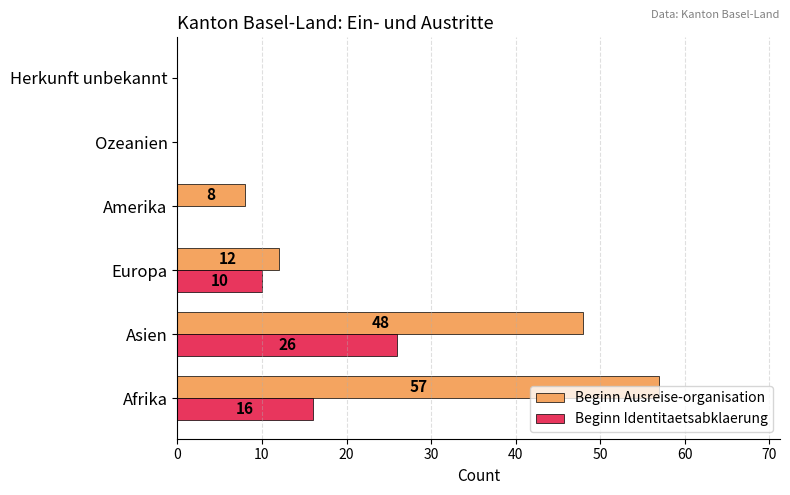

What are all the series names shown in the legend?

Beginn Ausreise-organisation, Beginn Identitaetsabklaerung